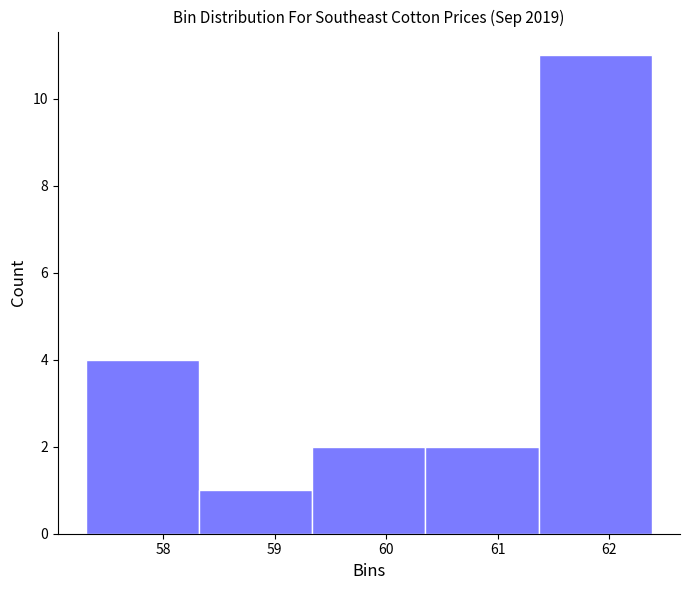

How tall is the bar that spans 61.4 to 62.4 on the x-axis? Neither the bar edges nor the heights are printed on the chart, so give them approximately, as read against the axes.

11